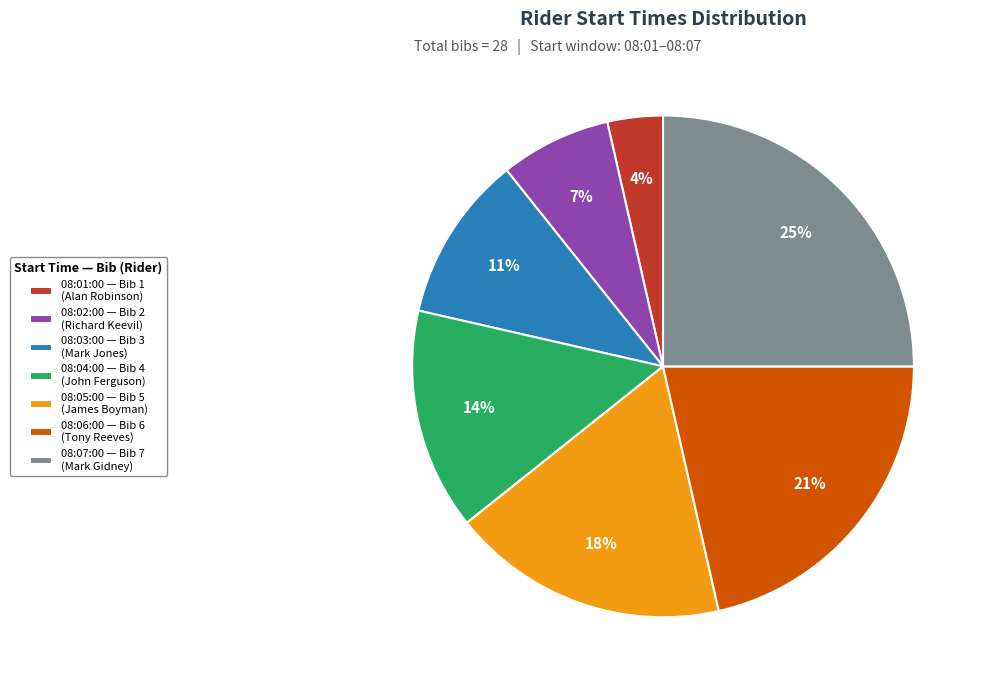

What is the largest slice in the pie chart?

08:07:00